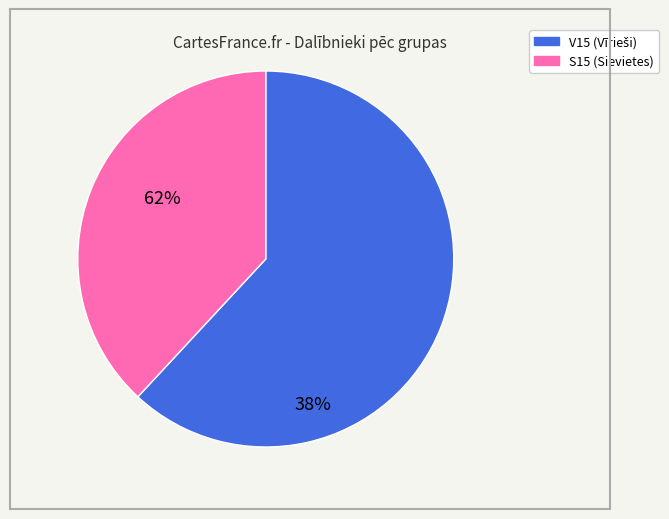

The V15 slice represents 77% of the pie. True or false?

False